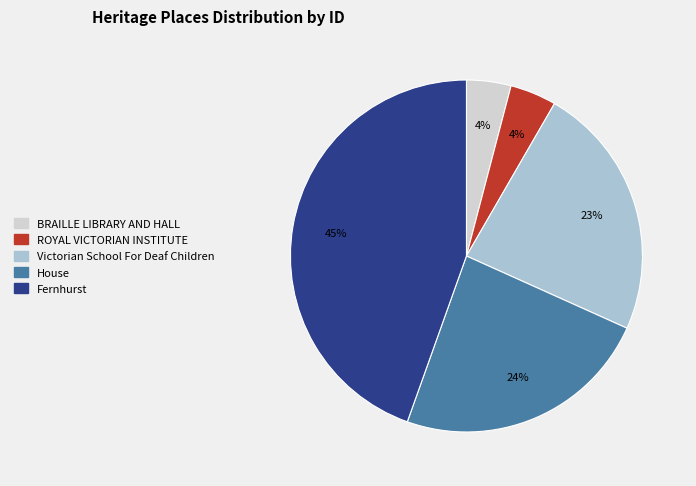

To the nearest percent, what is the average slice percentage?

20%